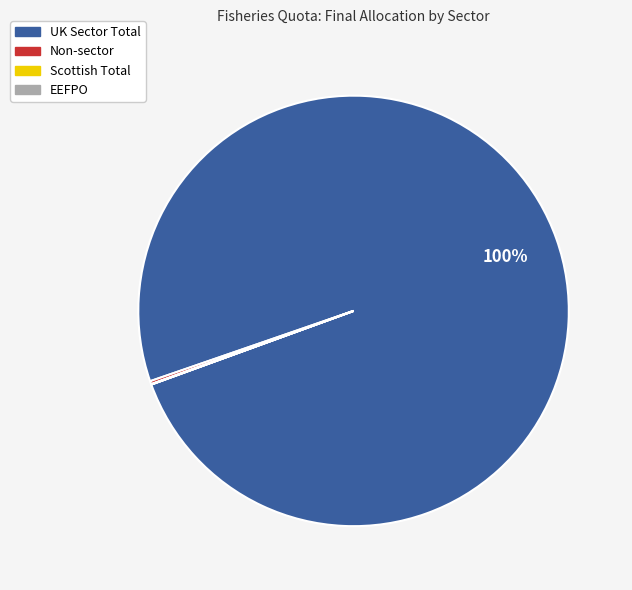

To the nearest percent, what is the difference between the largest and smallest slice percentages?

100%